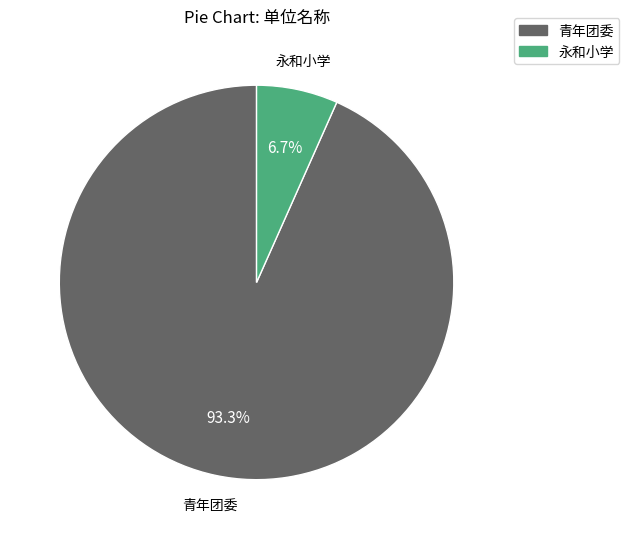

Is there a majority slice in this chart?

Yes